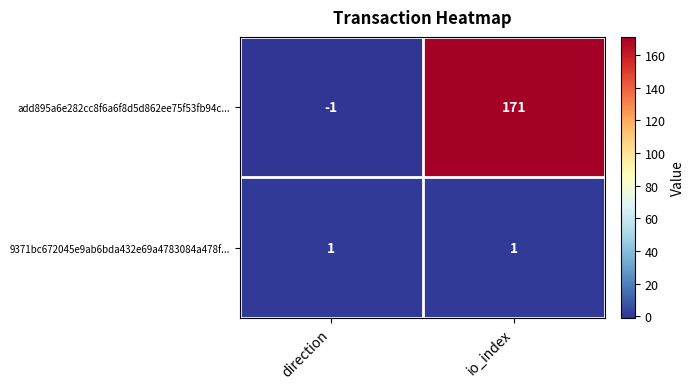

Reading left to right, transcribe all the data shown in this chart.

add895a6e282cc8f6a6f8d5d862ee75f53fb94c...: -1	171
9371bc672045e9ab6bda432e69a4783084a478f...: 1	1